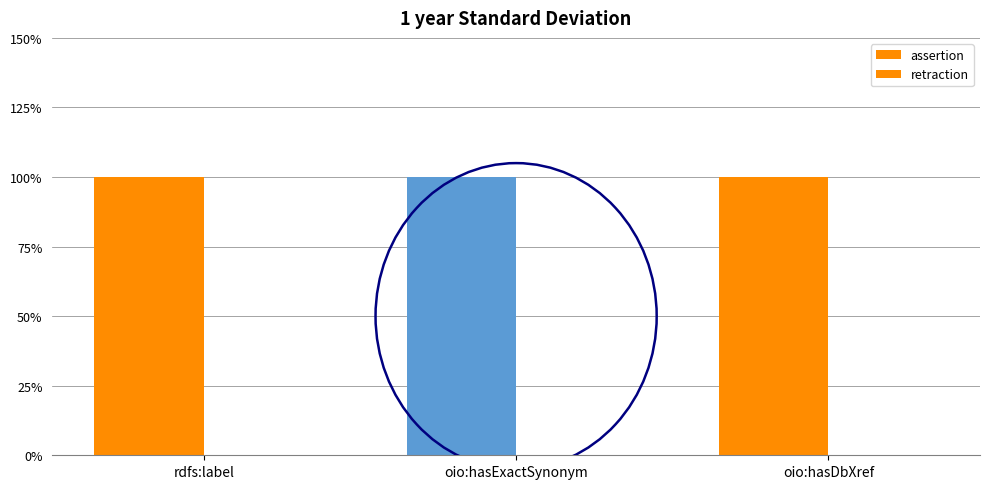

Are the bars horizontal?

No